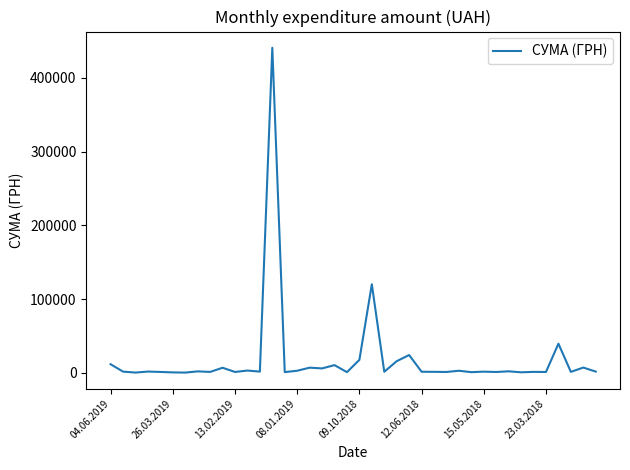

What is the maximum value shown in the chart?

440817.4